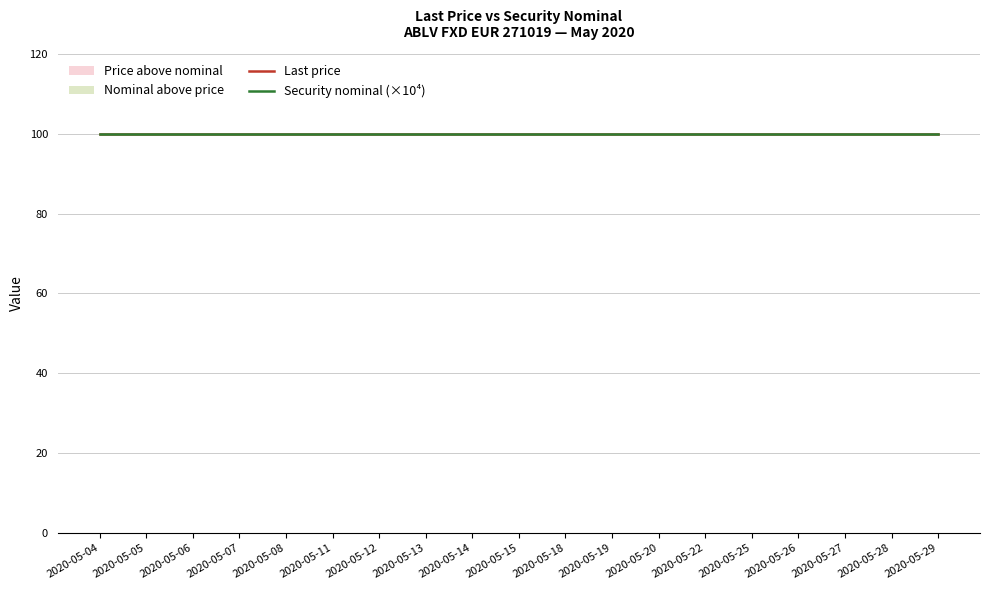

True or false: Security nominal (×10⁴) has more than 0 interior local peaks.

False